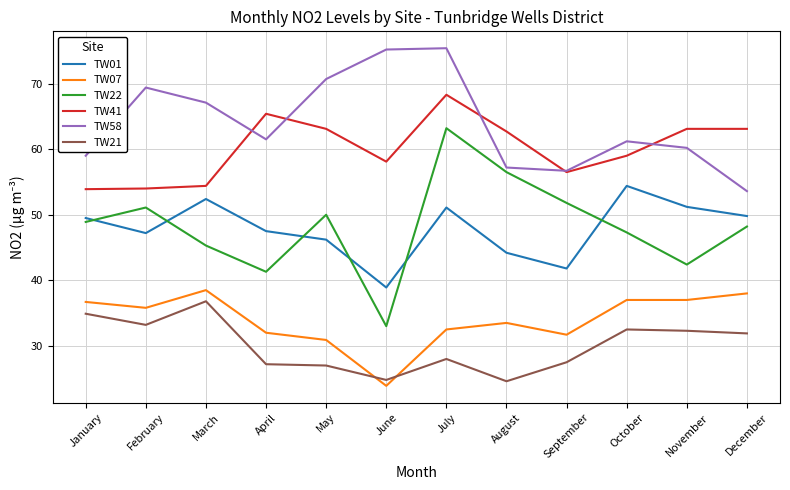

True or false: TW22 has a value of 77.8 at May.

False